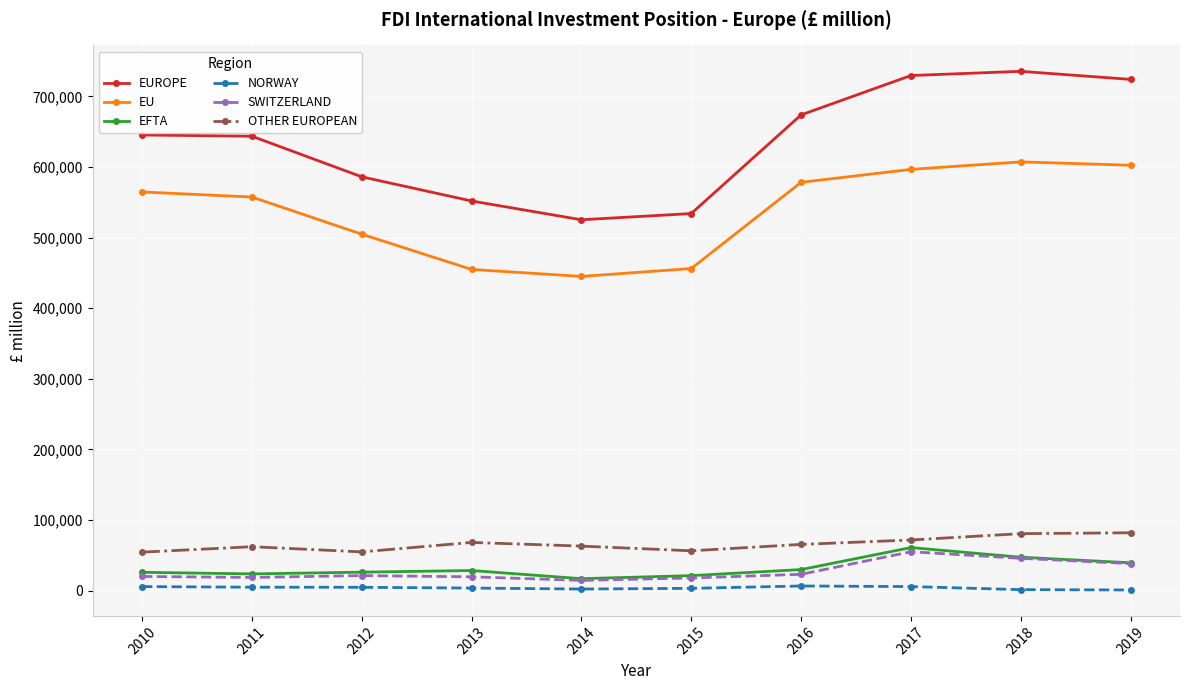

Which series has the largest total across all categories?

EUROPE